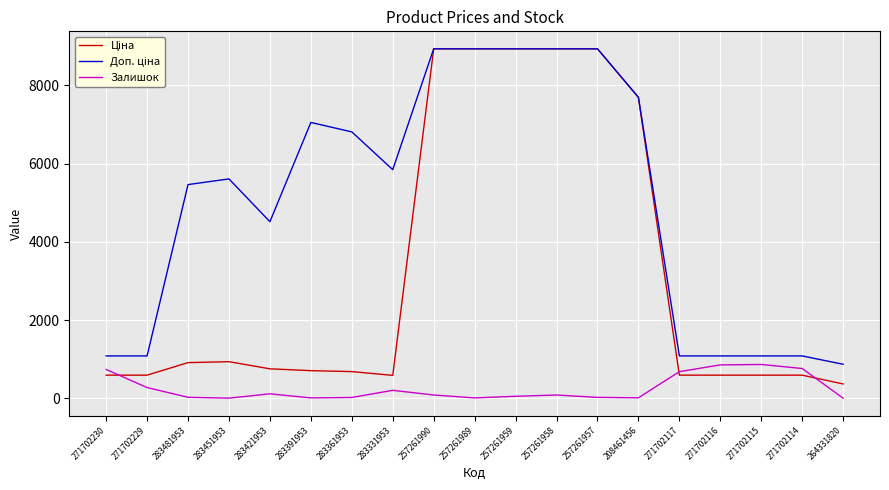

Is it true that Залишок equals 113.0 at 283421953?

True